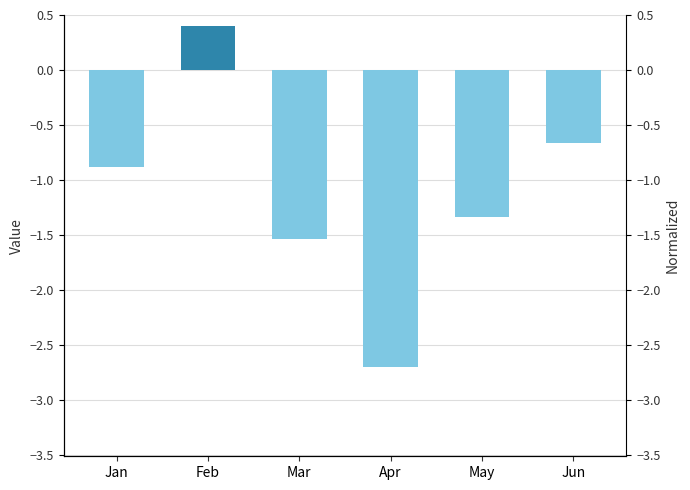

How many values are above zero?

1